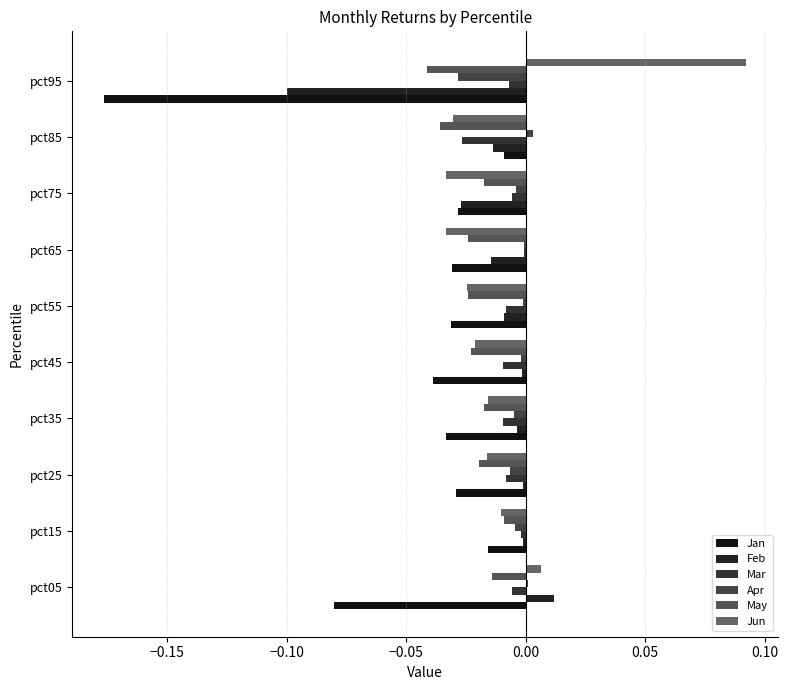

Rank the series by their maximum value, from highest to lowest.

Jun, Feb, Apr, Mar, Jan, May